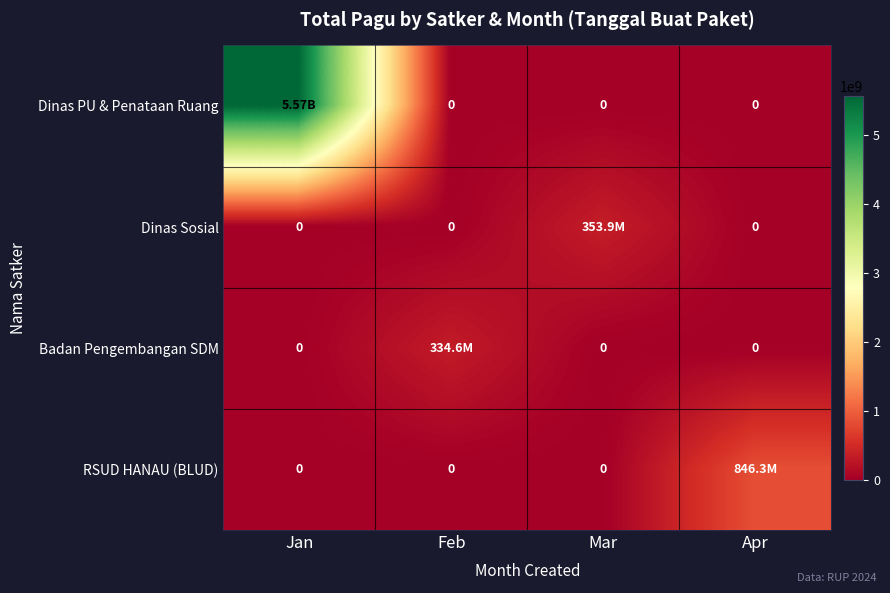

What is the total value across all series at Mar?

353878000